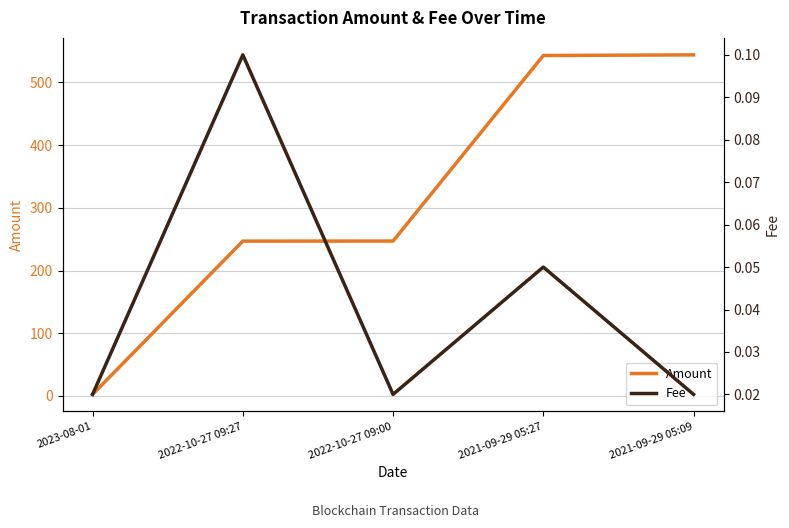

Does the chart have visible grid lines?

Yes